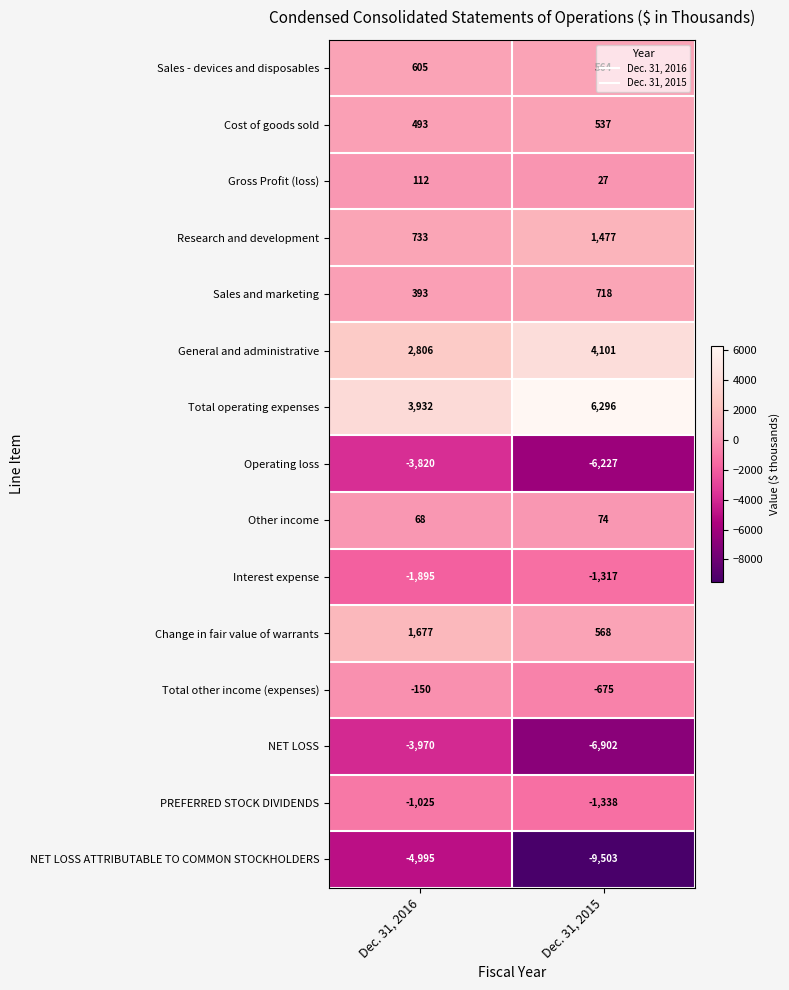

List the series in order of their peak value, highest first.

Total operating expenses, General and administrative, Change in fair value of warrants, Research and development, Sales and marketing, Sales - devices and disposables, Cost of goods sold, Gross Profit (loss), Other income, Total other income (expenses), PREFERRED STOCK DIVIDENDS, Interest expense, Operating loss, NET LOSS, NET LOSS ATTRIBUTABLE TO COMMON STOCKHOLDERS